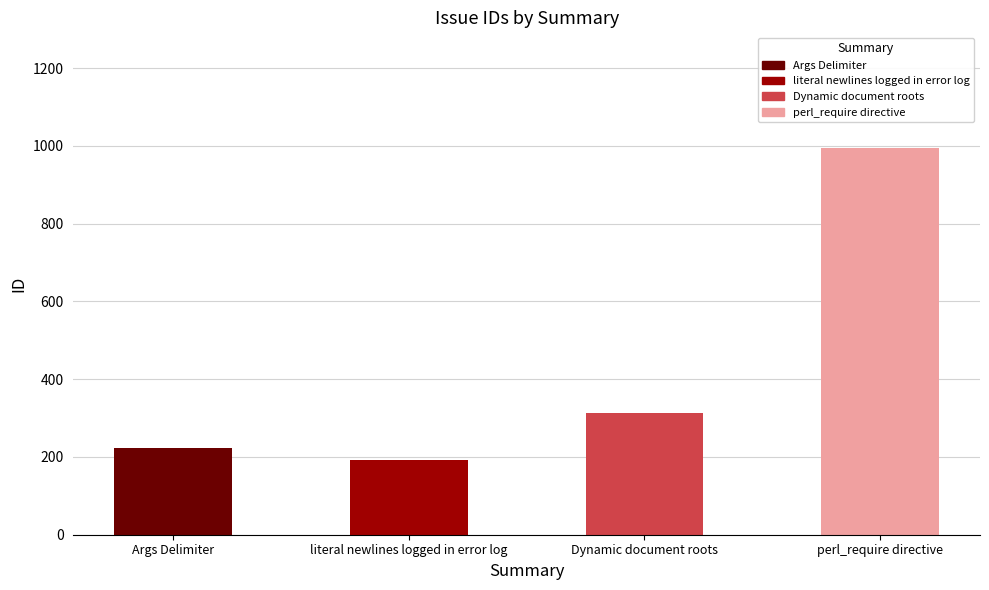

What is the greatest value displayed?

994